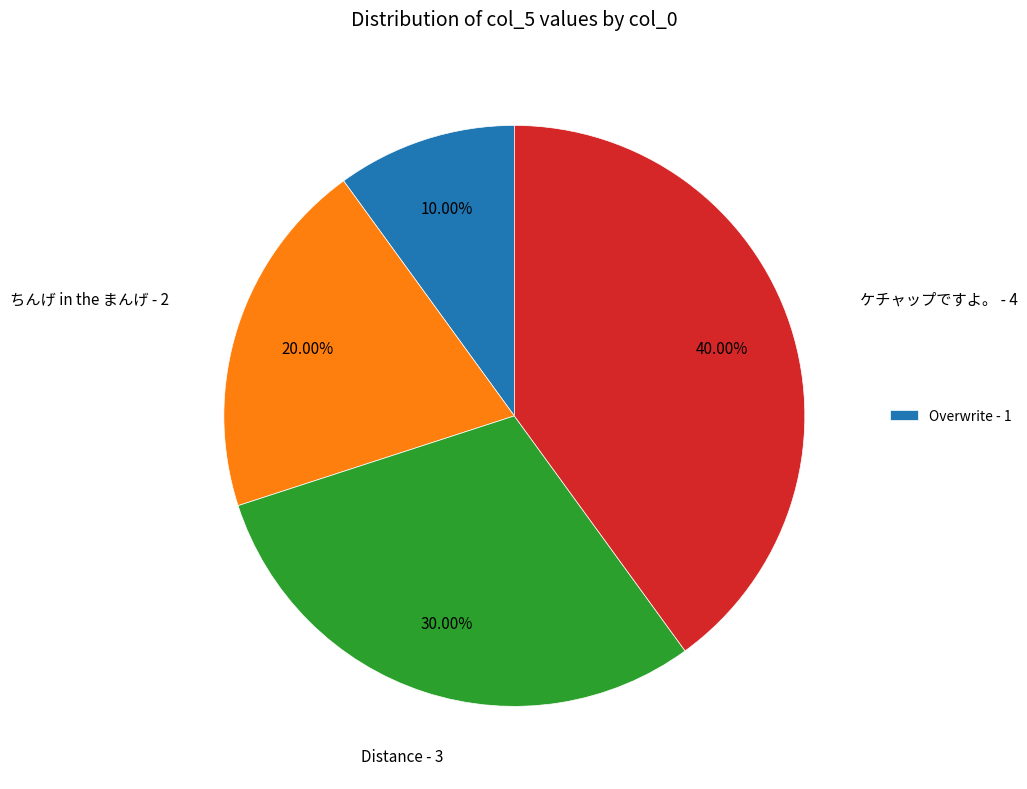

Is there a majority slice in this chart?

No